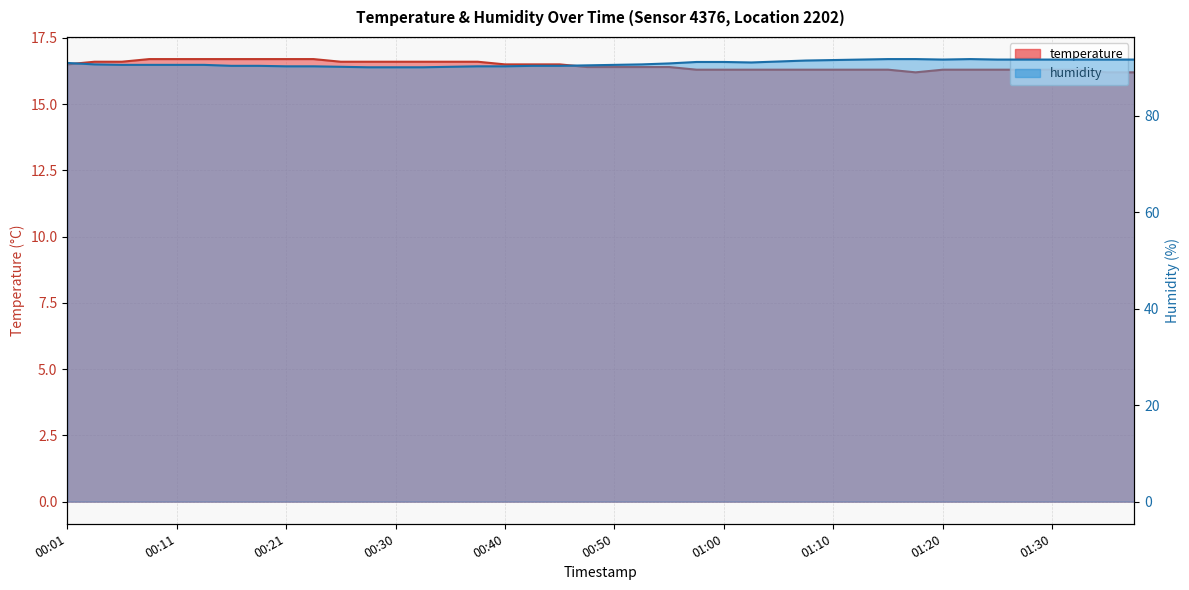

True or false: humidity and temperature cross at least once.

False